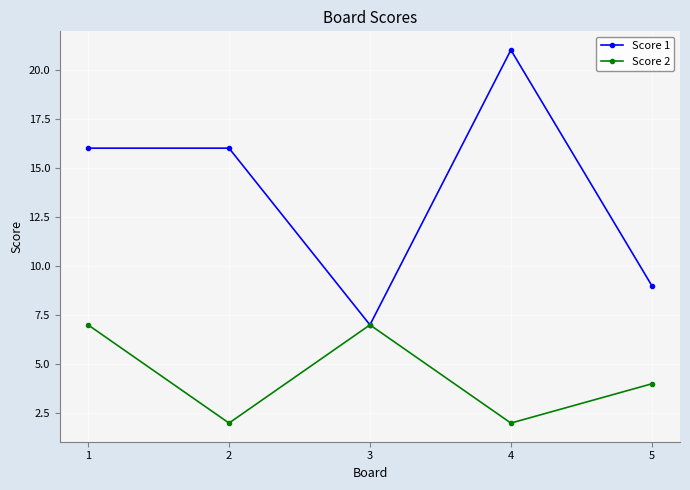

At how many categories does at least one series exceed 19?

1